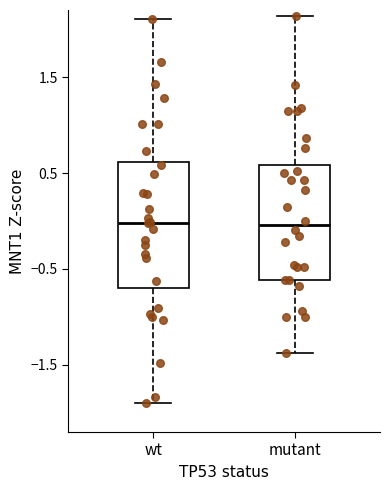

Reading left to right, transcribe this box plot: for each box, give where its median line is, the range the box spans, and where its two whiskers end, as read against the y-axis. The values are not printed on the chart, so give them approximately, as read against the axis.

wt: median 0.0, box -0.7 to 0.6, whiskers -1.9 to 2.1
mutant: median 0.0, box -0.6 to 0.6, whiskers -1.4 to 2.1